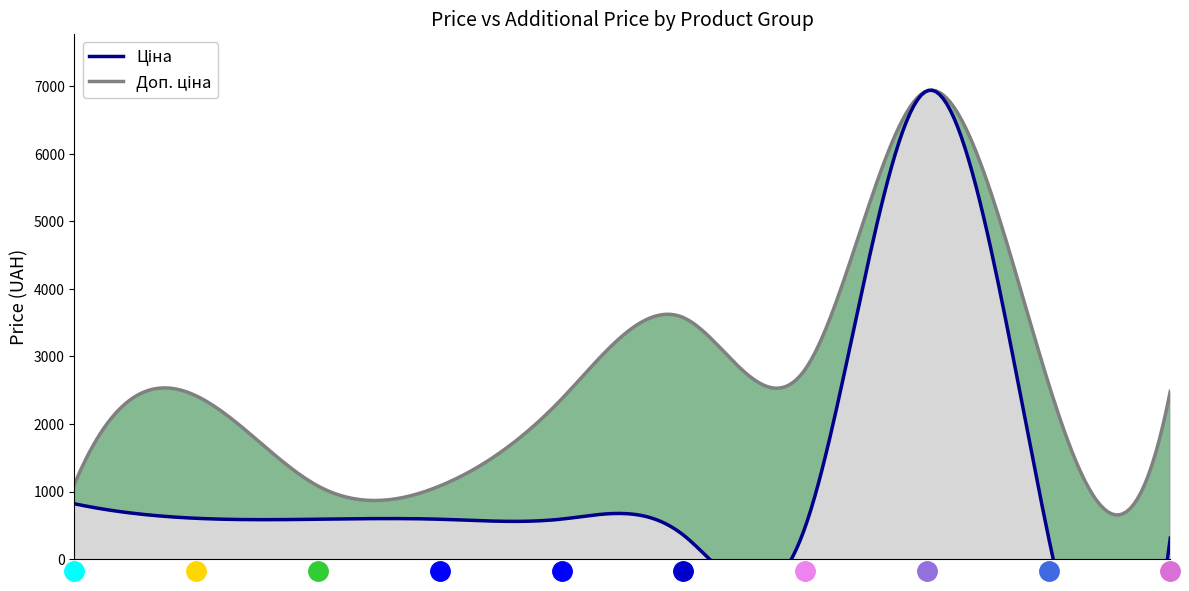

What is the maximum value for Ціна?

6925.7